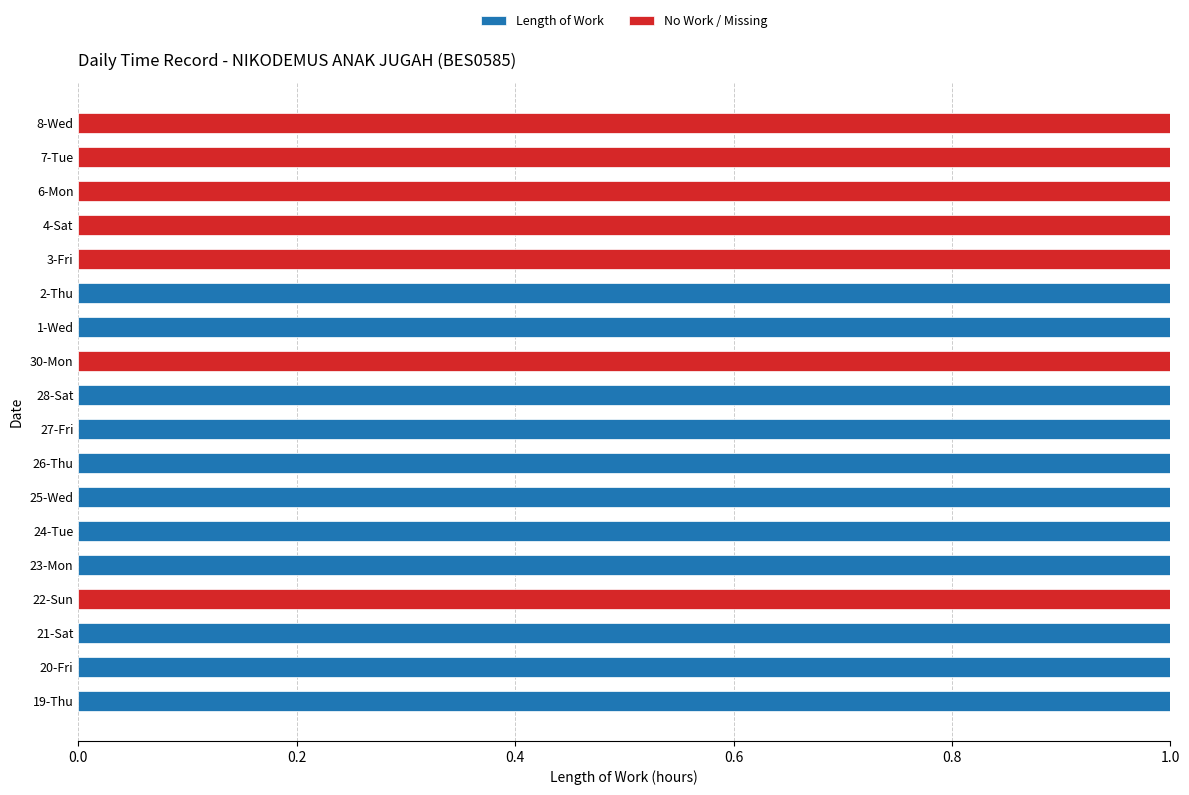

Is it true that Length of Work equals 1 at 21-Sat?

True